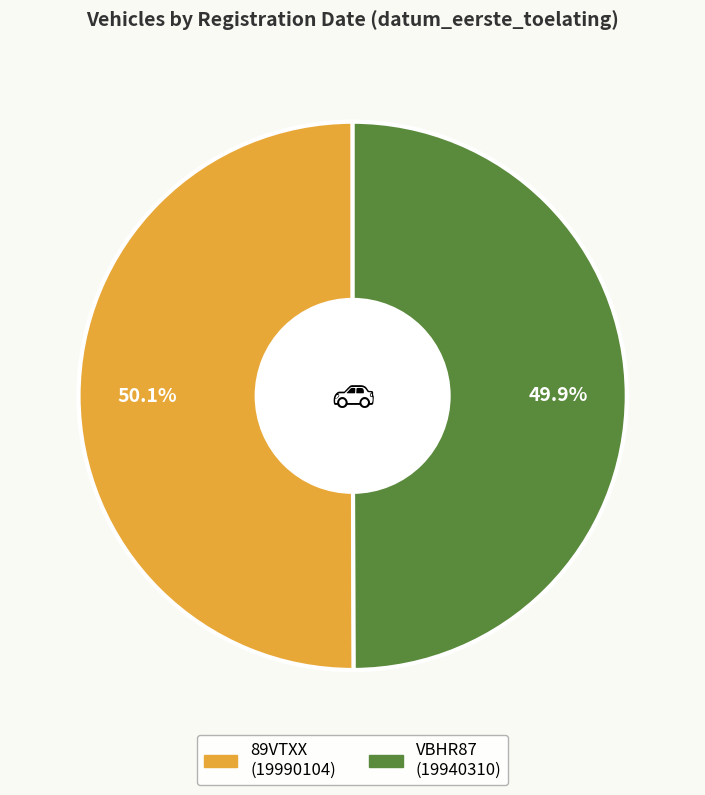

Does any single category account for the majority?

Yes